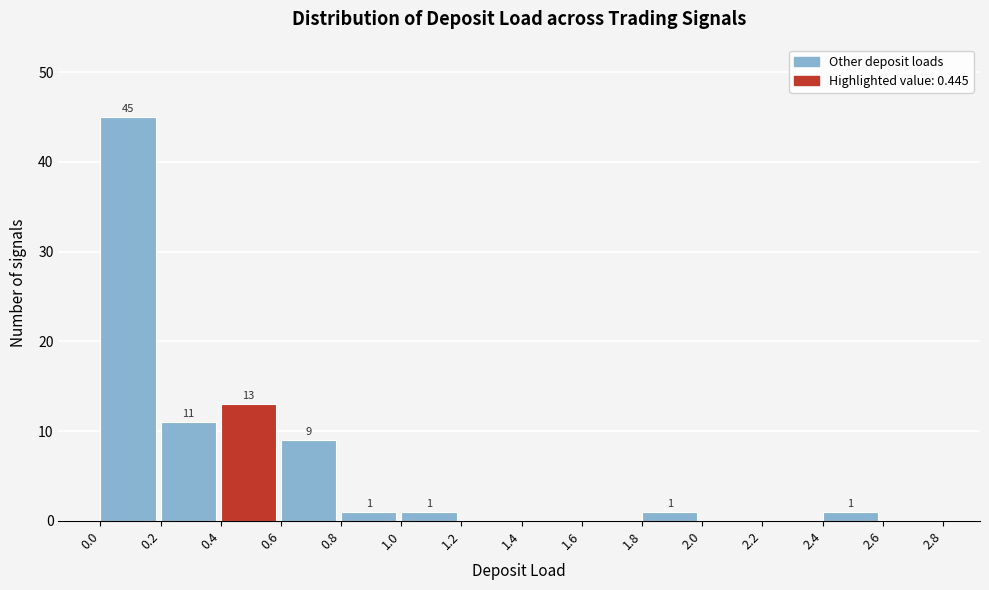

Which range on the x-axis has the tallest bar?

0.0 to 0.2